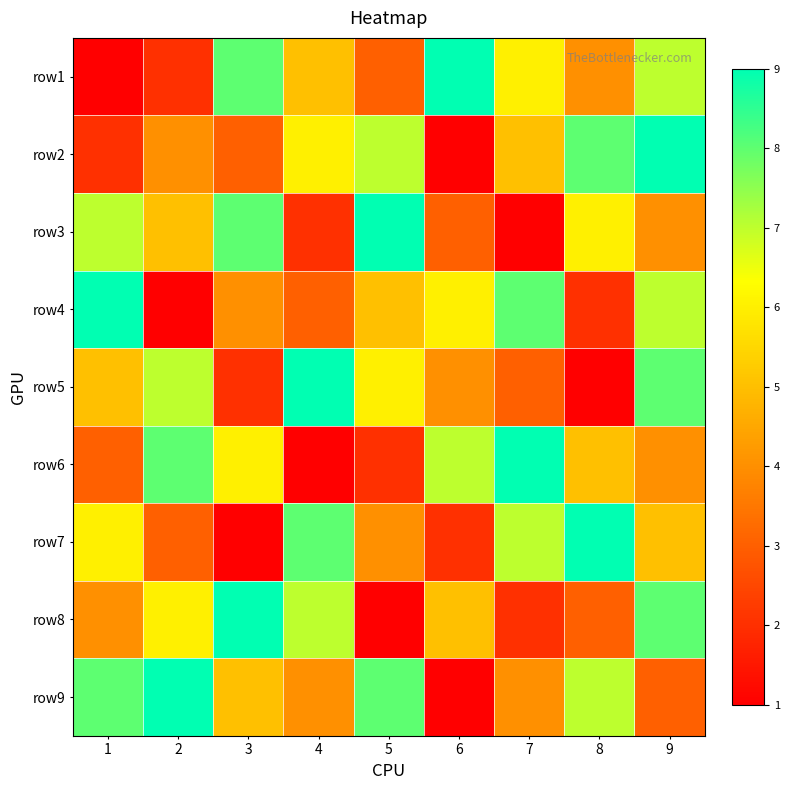

At which category is the sum across all series the highest?

9